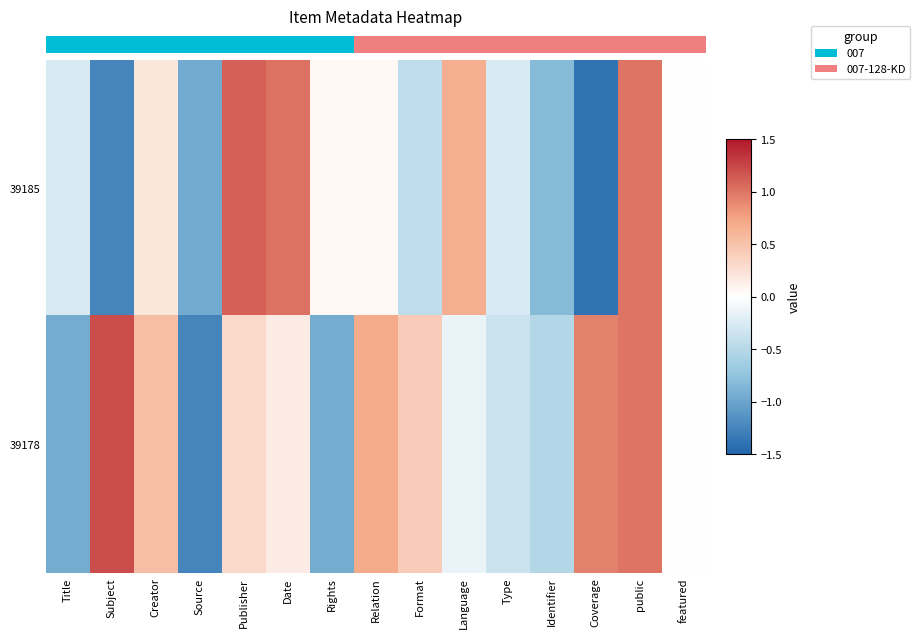

At which category is the sum across all series the highest?

public